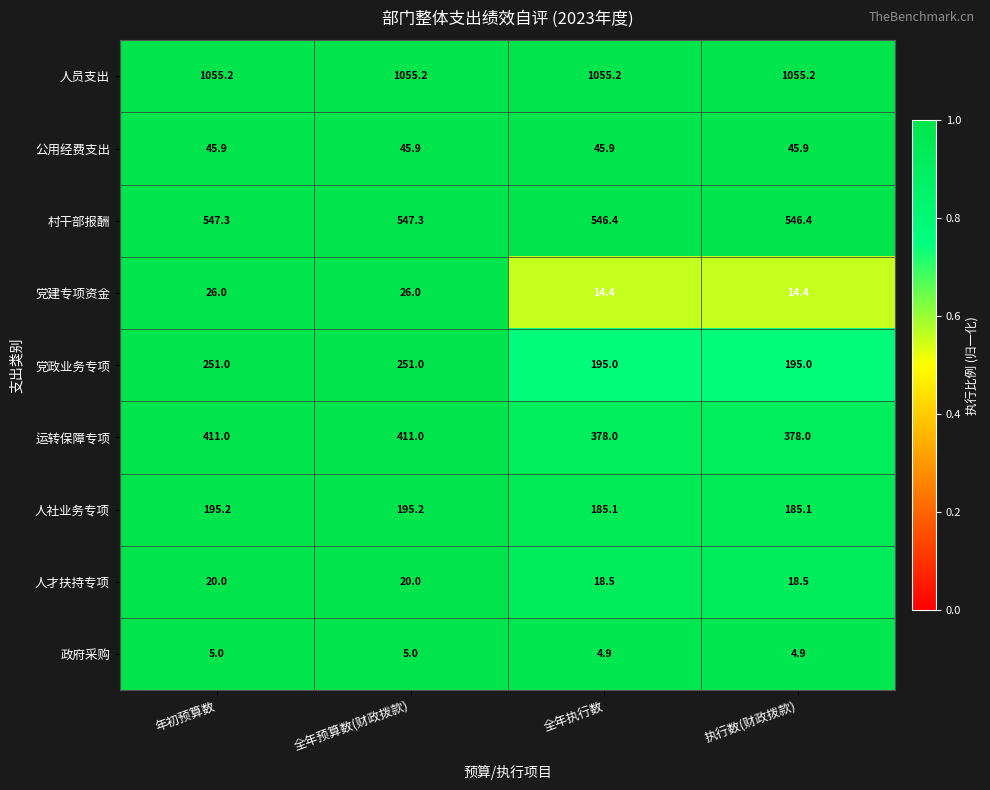

Is it true that 人员支出 equals 662.1 at 年初预算数?

False